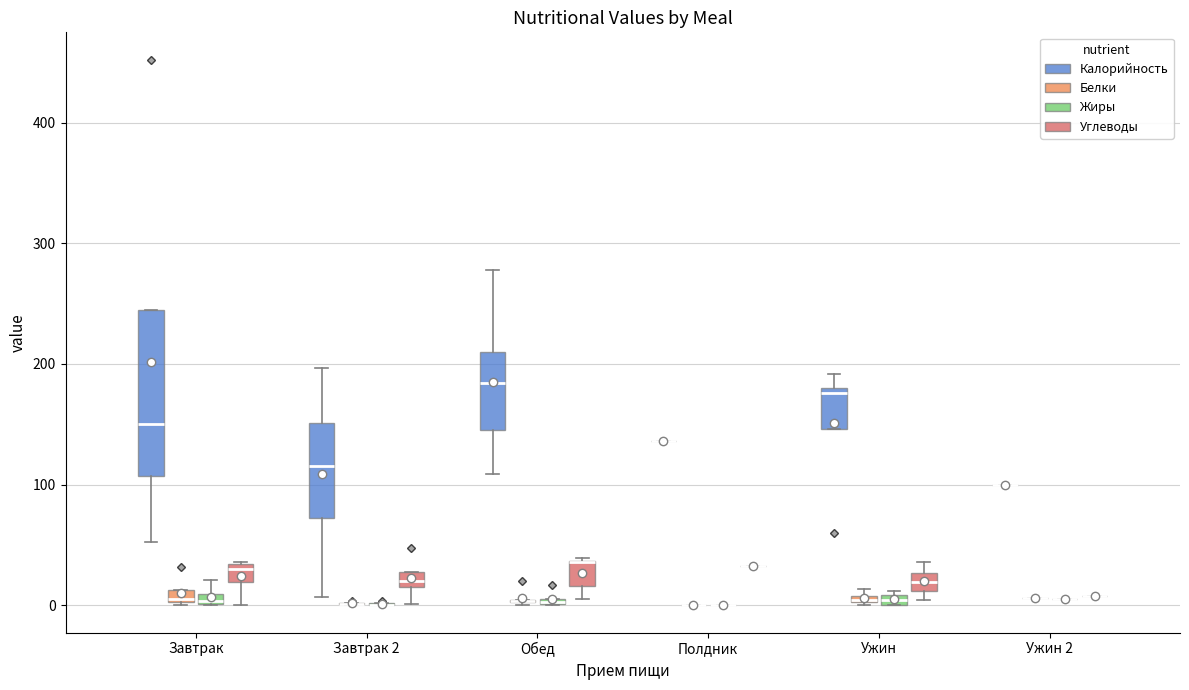

Comparing the boxes themselves (not the whiskers), which one is the tallest?

Завтрак (Калорийность)